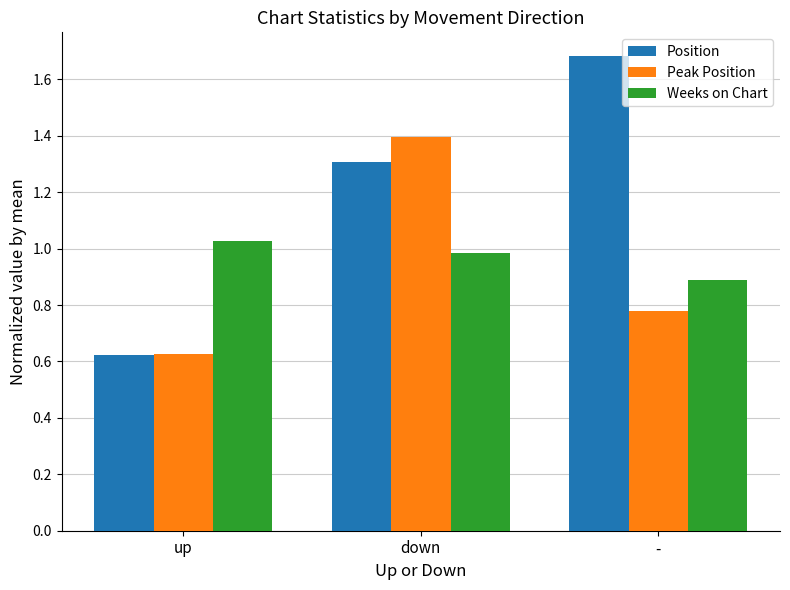

What is the approximate value of Weeks on Chart at -?

0.9